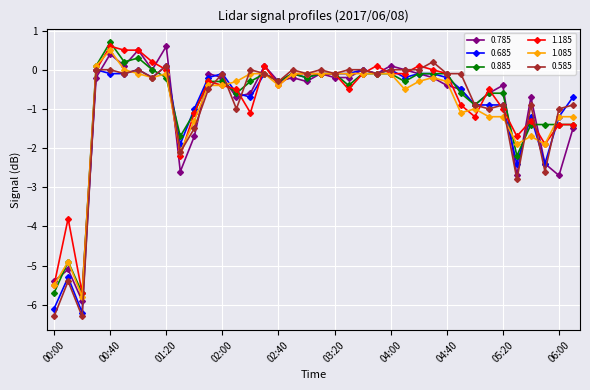

What is the value of the 0.785 point at the 38th from the left?

-1.5